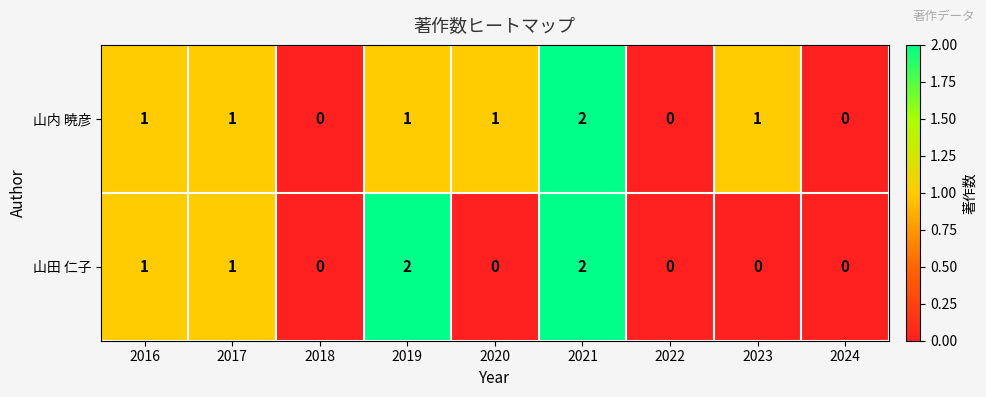

Reading left to right, what are all the values shown in this chart?

山内 暁彦: 1	1	0	1	1	2	0	1	0
山田 仁子: 1	1	0	2	0	2	0	0	0